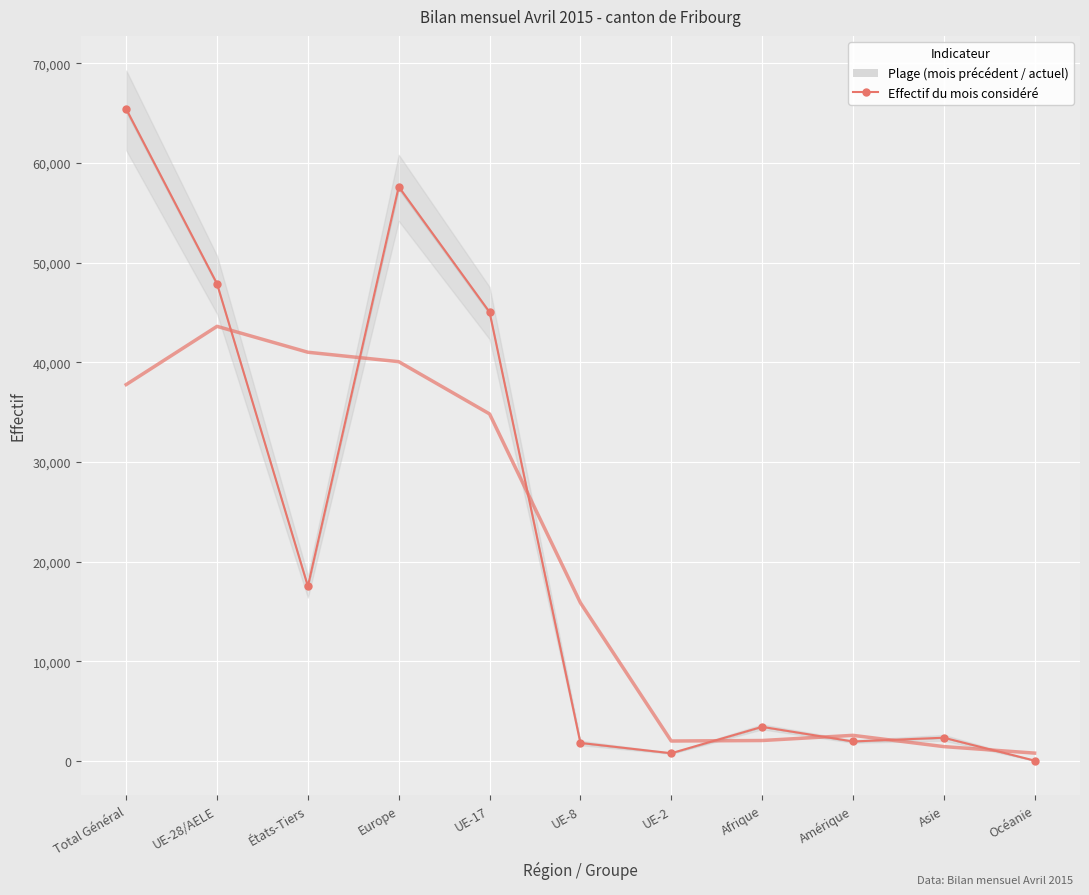

Is it true that the value at UE-2 is 780?

True